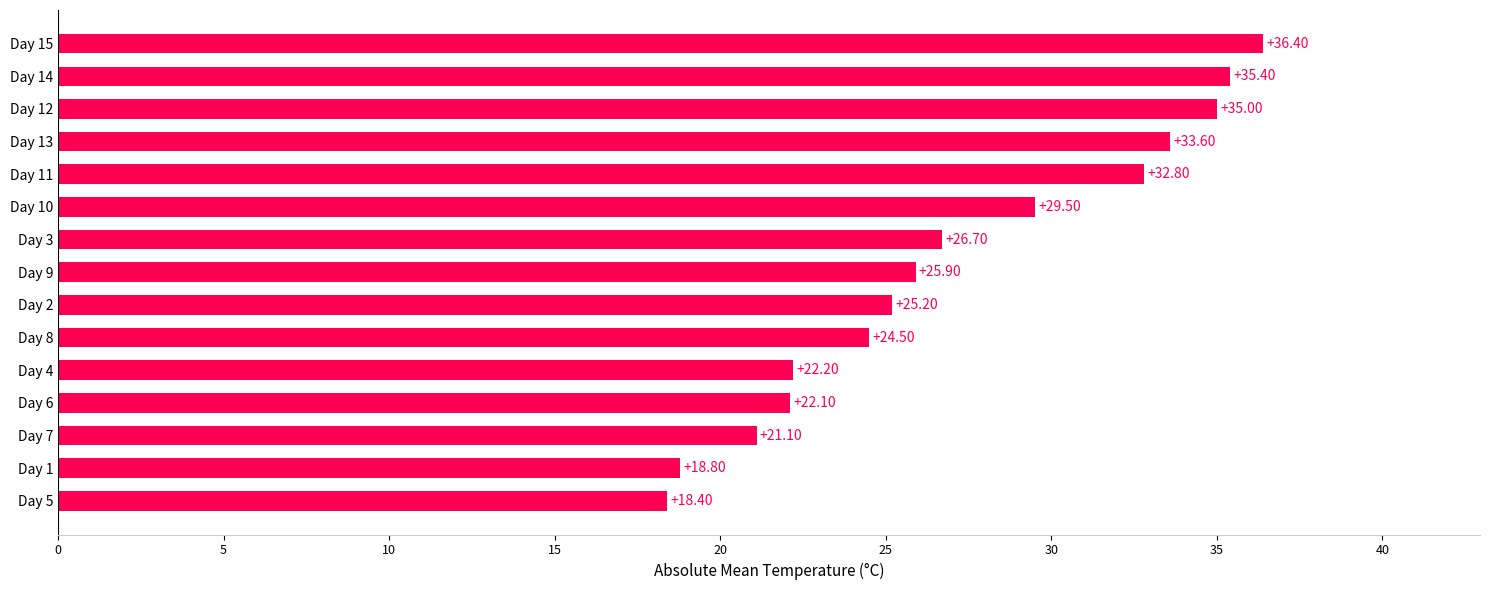

Count the number of categories in the chart.

15